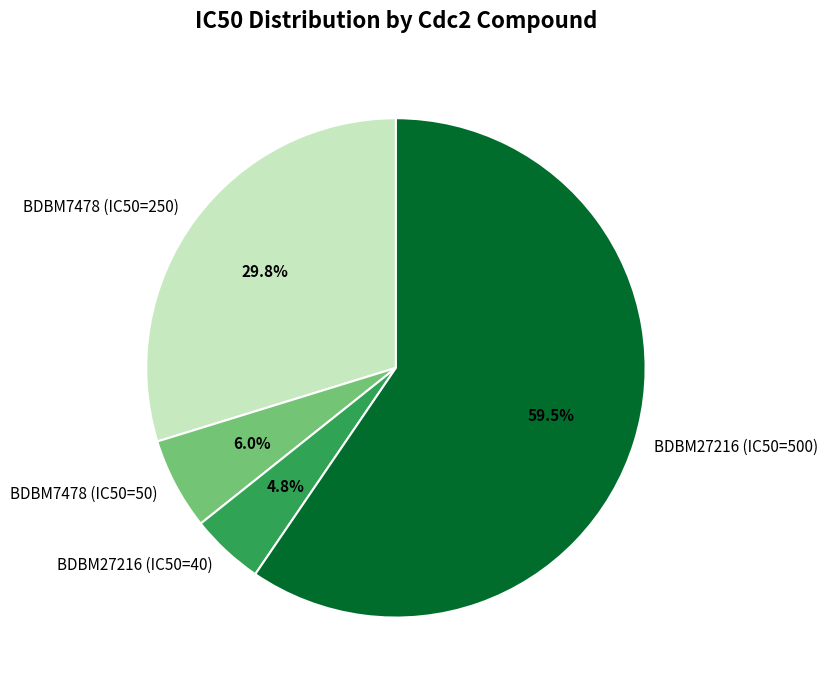

To the nearest percent, what is the combined percentage of BDBM27216 (IC50=40) and BDBM7478 (IC50=50)?

11%